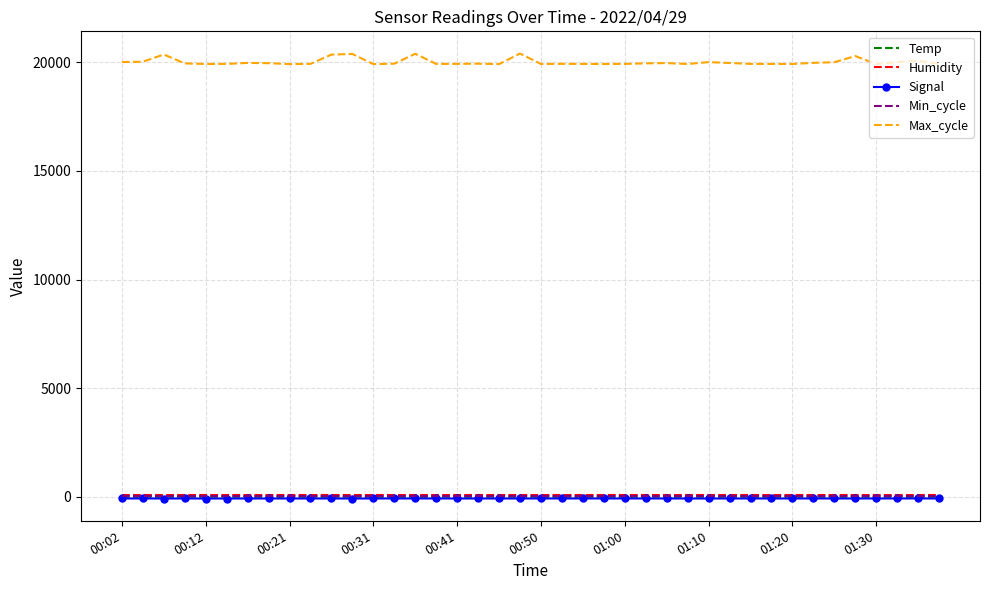

What is the maximum value shown in the chart?

20391.0